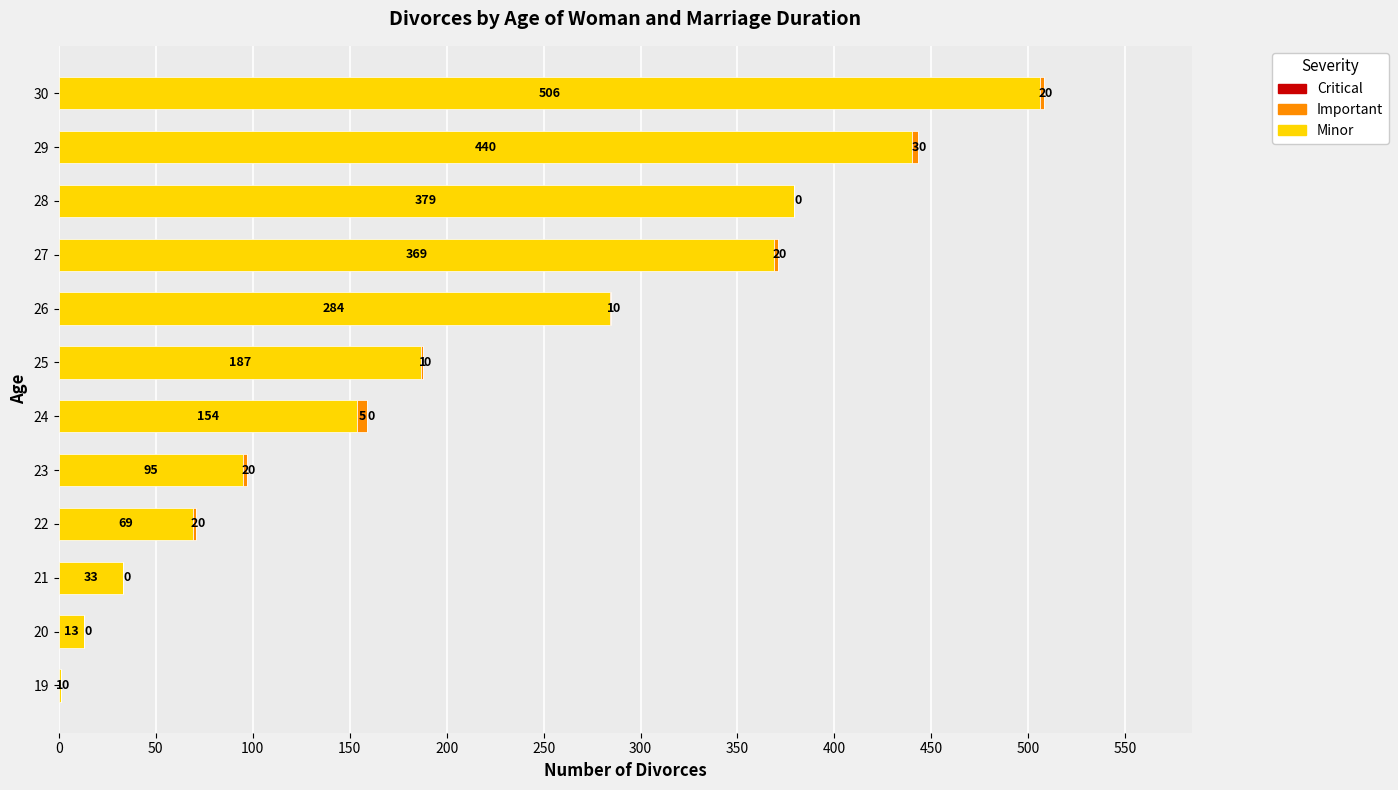

What is the average value of the Minor series?

211